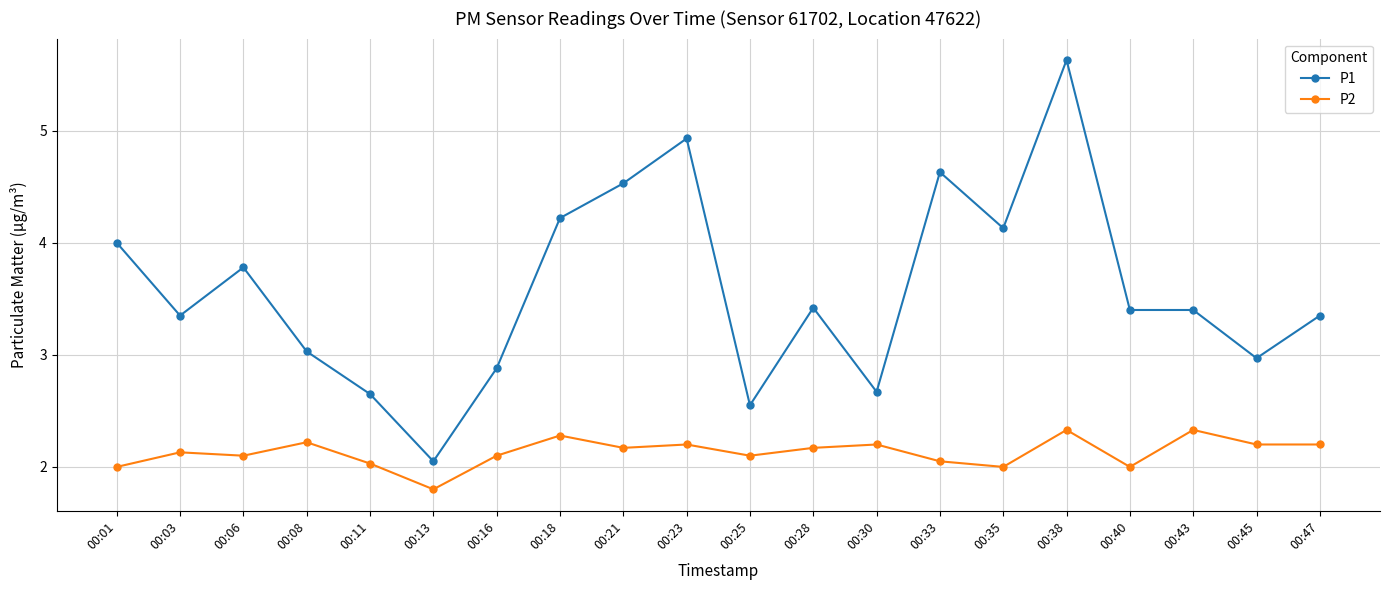

How many series are shown in this chart?

2